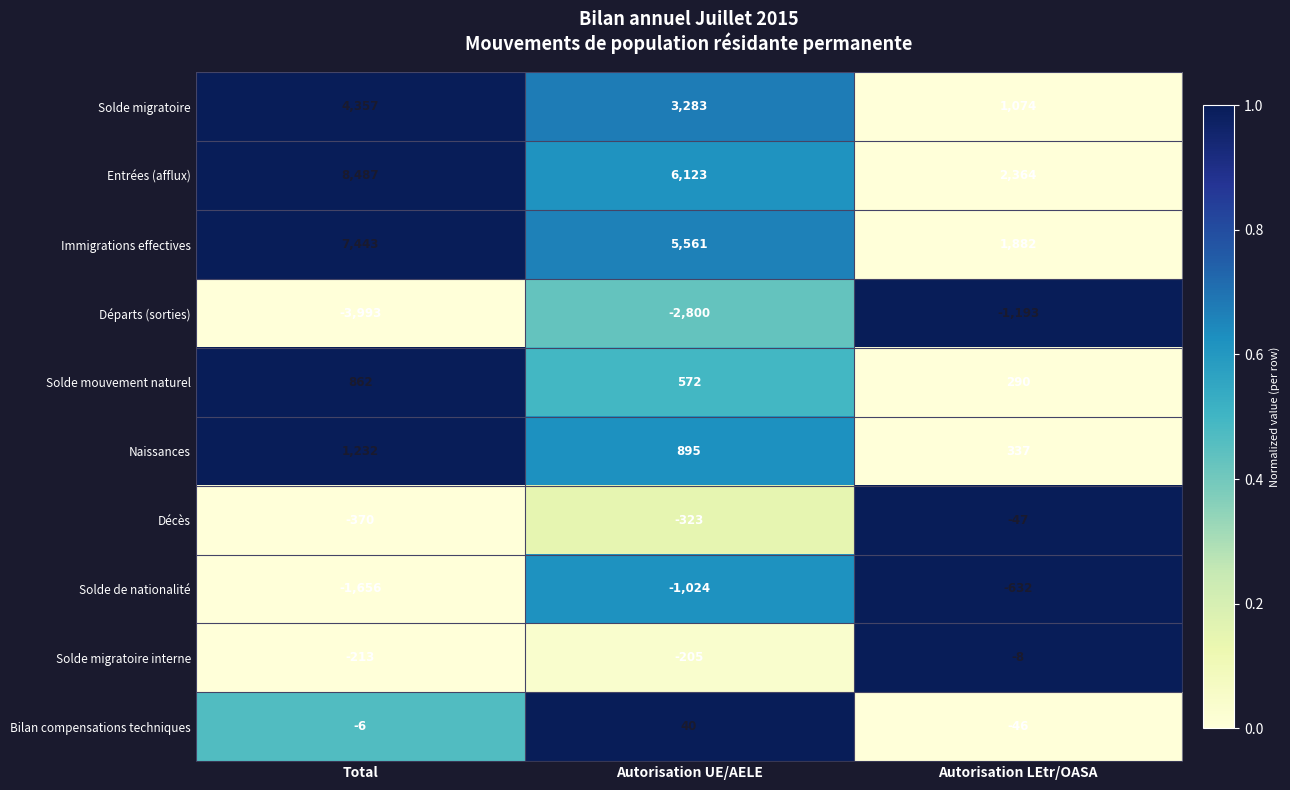

Rank the series by their maximum value, from highest to lowest.

Entrées (afflux), Immigrations effectives, Solde migratoire, Naissances, Solde mouvement naturel, Bilan compensations techniques, Solde migratoire interne, Décès, Solde de nationalité, Départs (sorties)